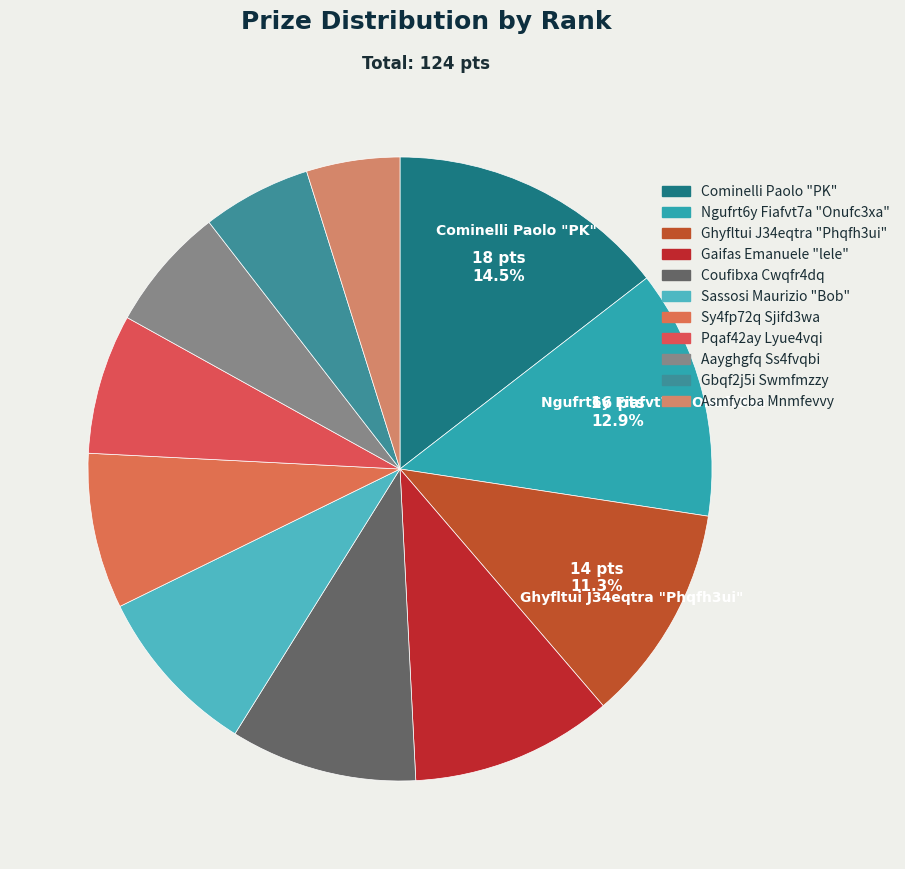

Which slice is the largest?

1